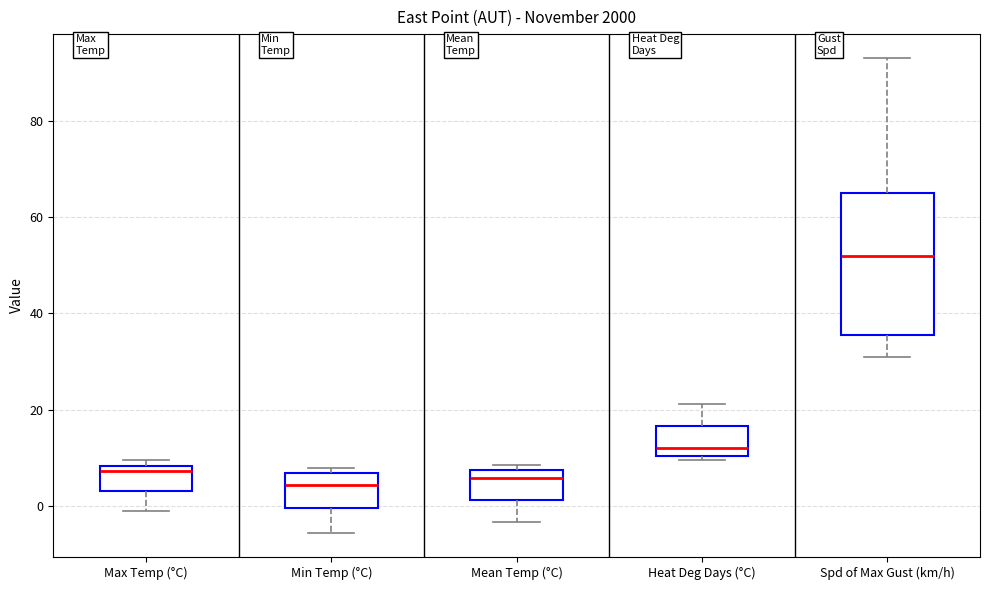

Which box is the tallest, from its lower edge to its upper edge?

Spd of Max Gust (km/h)